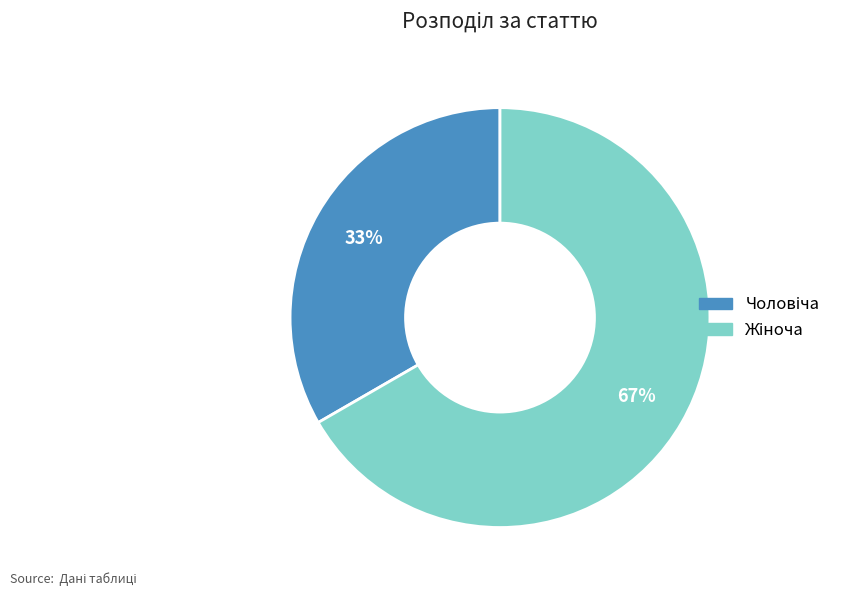

To the nearest percent, what is the average slice percentage?

50%